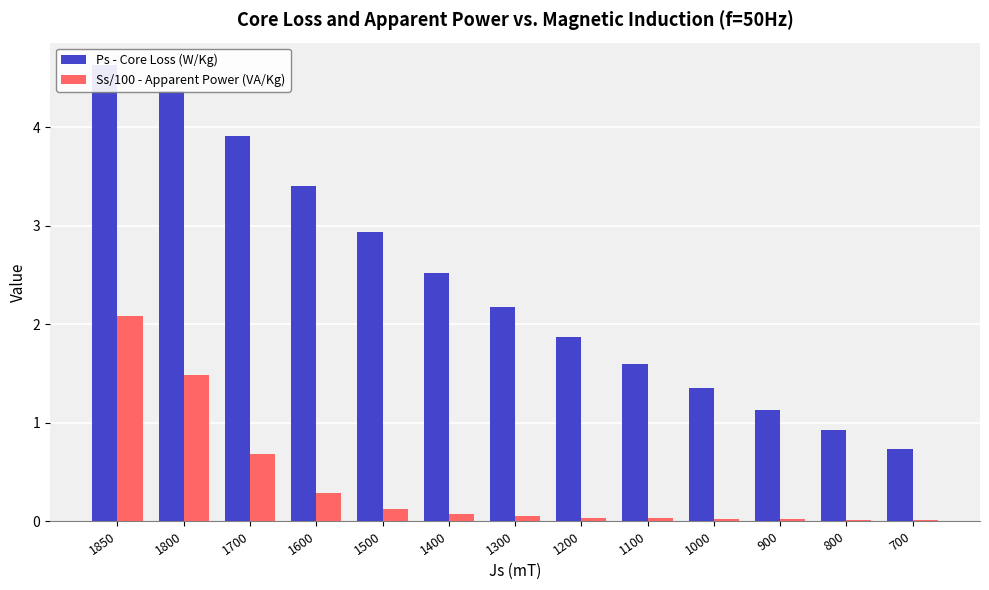

What is the sum of all Ss/100 - Apparent Power (VA/Kg) values?

4.9